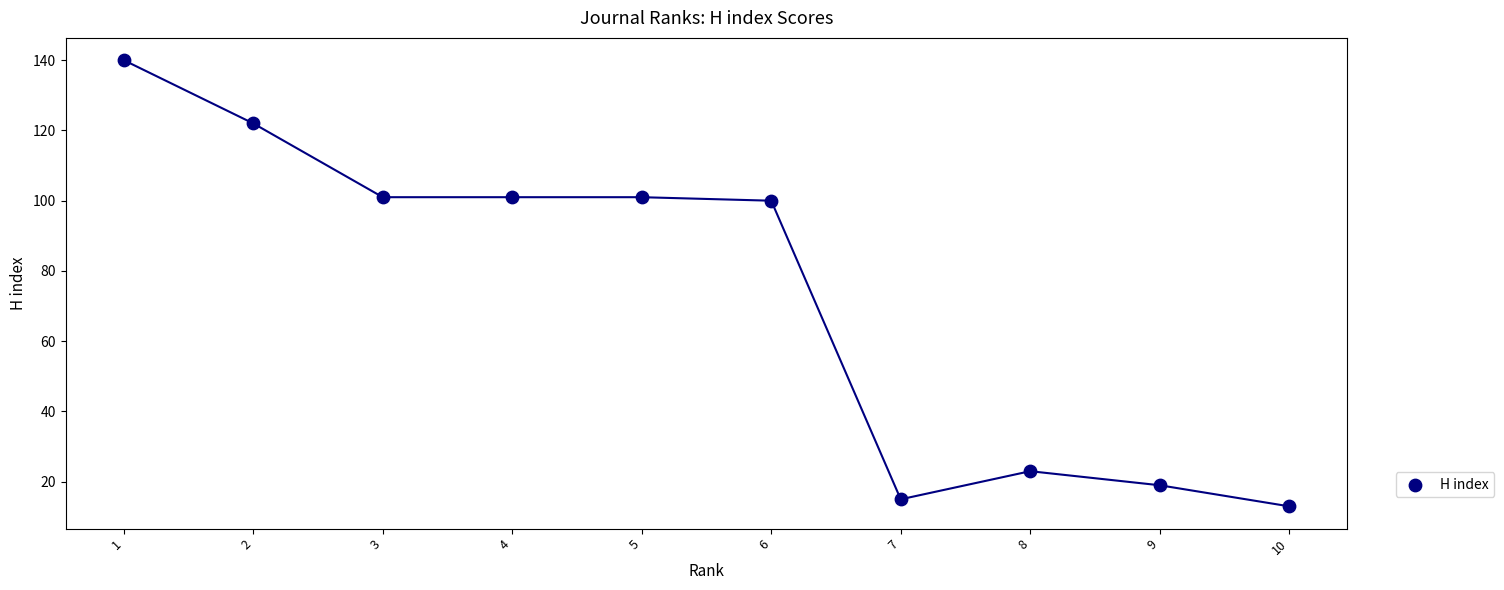

What is the range of Y values (max minus min)?

127